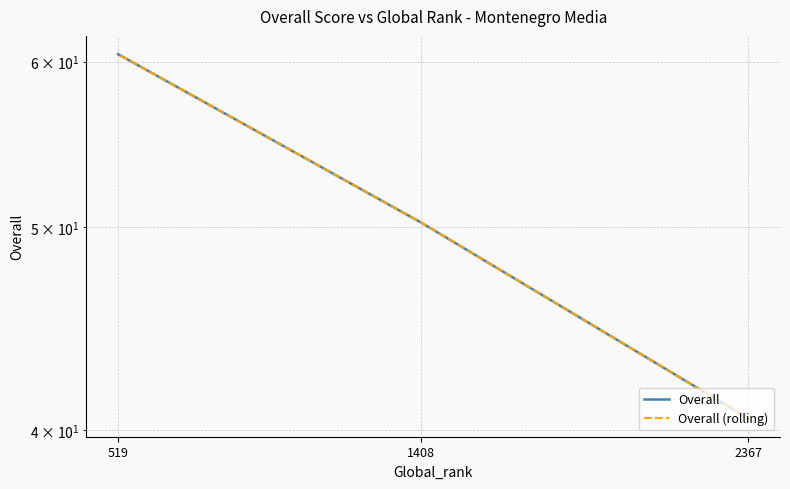

Reading left to right, what are all the values shown in this chart?

Overall: 2367=40.5	1408=50.2	519=60.5
Overall (rolling): 2367=40.5	1408=50.2	519=60.5